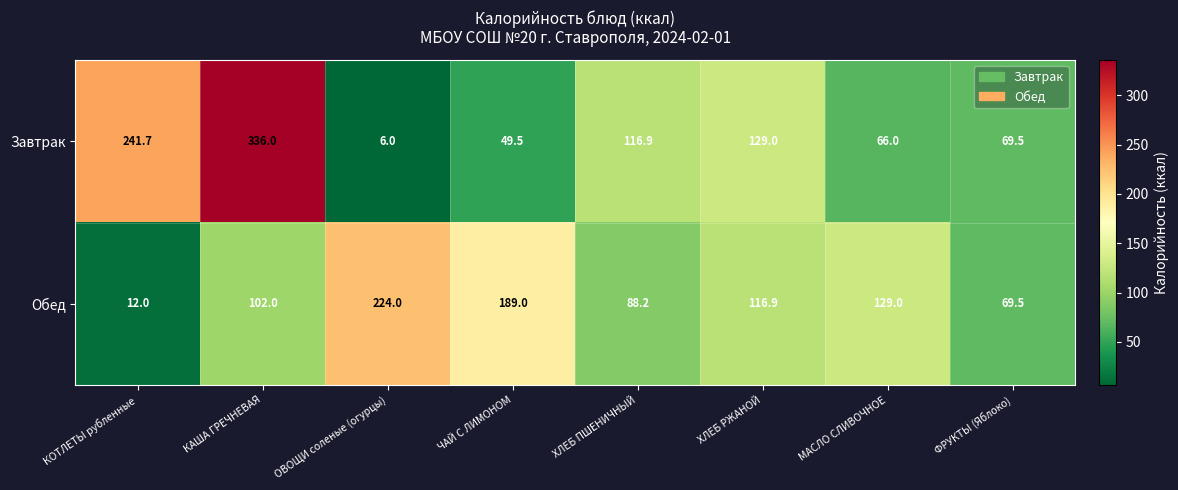

What is the difference between the maximum and minimum values in the Завтрак series?

330.0